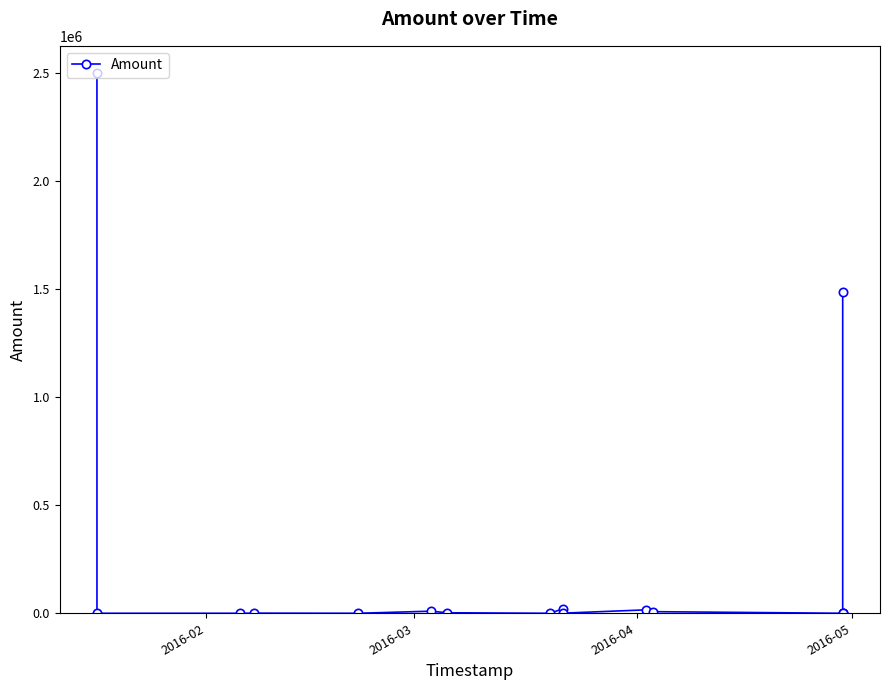

How many lines are shown in the chart?

1